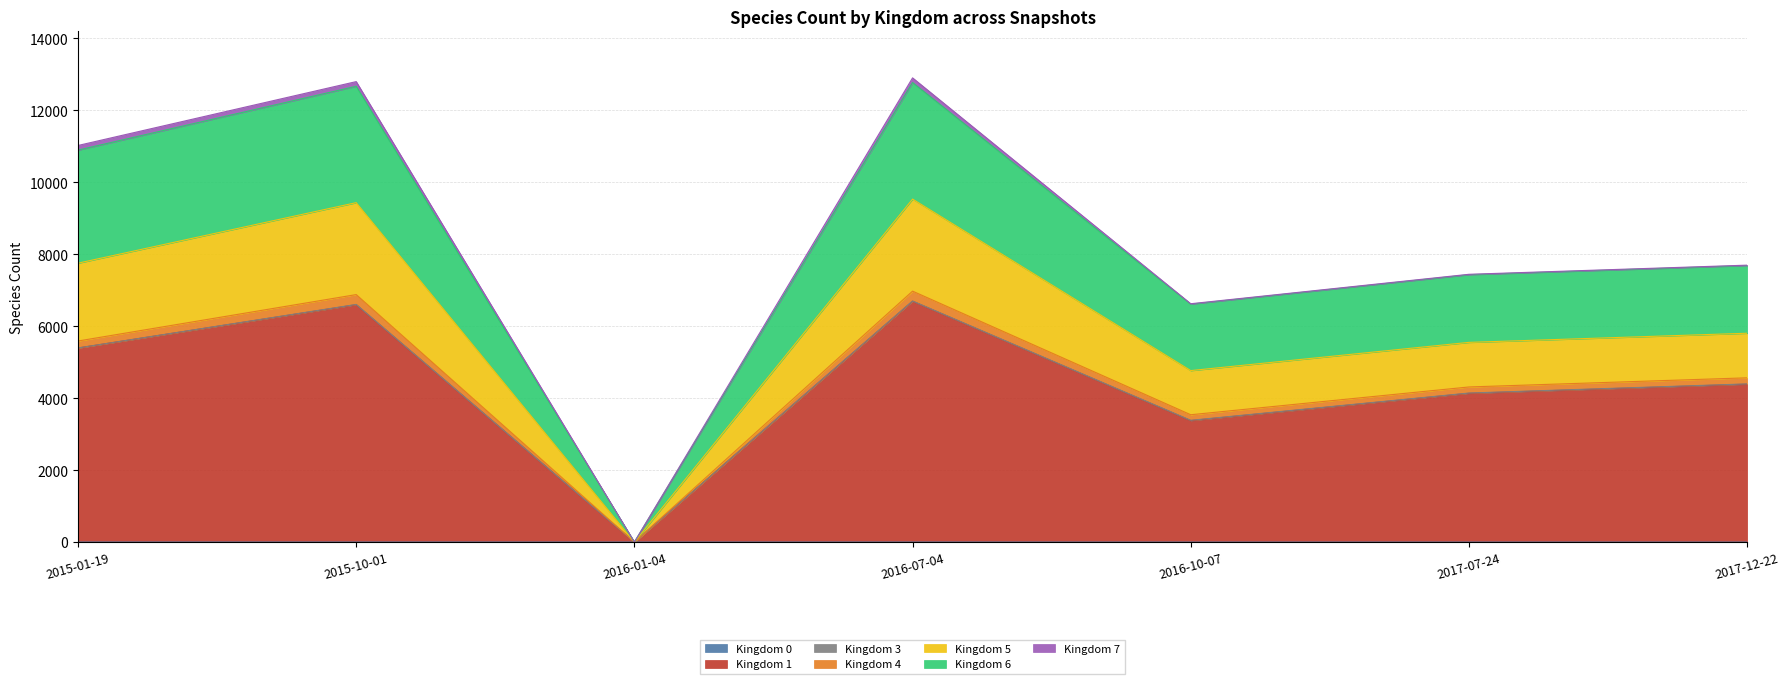

What is the value of the Kingdom 6 point at the 1st from the left?

10893